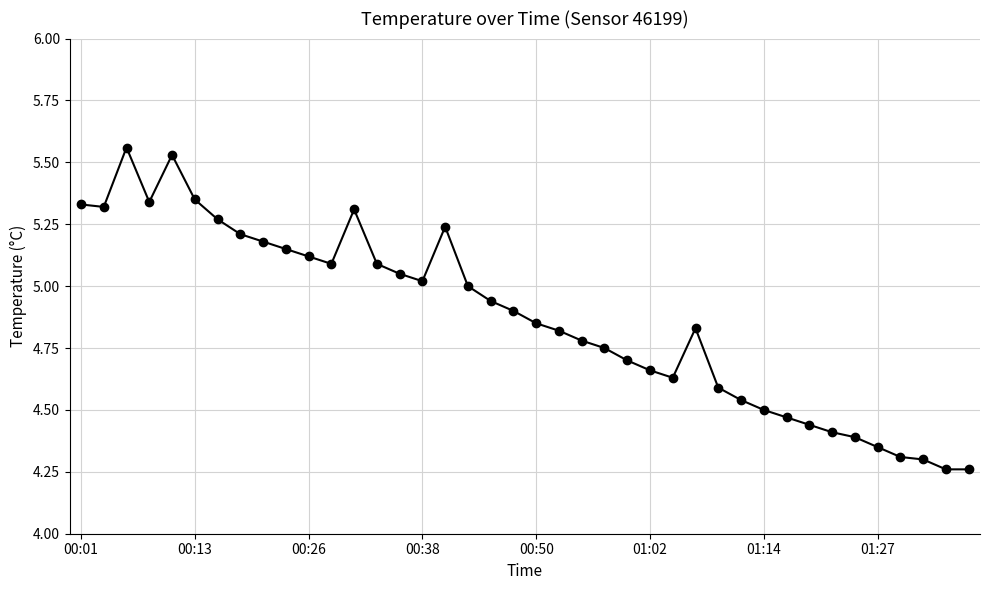

What is the difference between the maximum and minimum values?

1.3